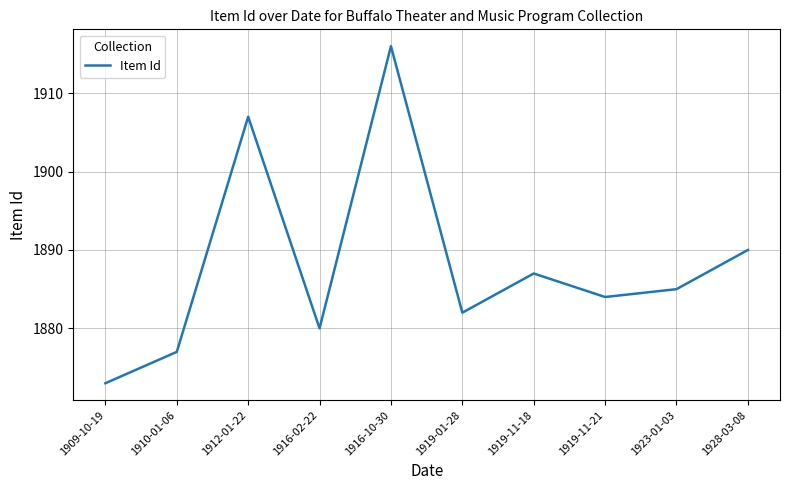

What is the difference between the maximum and minimum values?

43